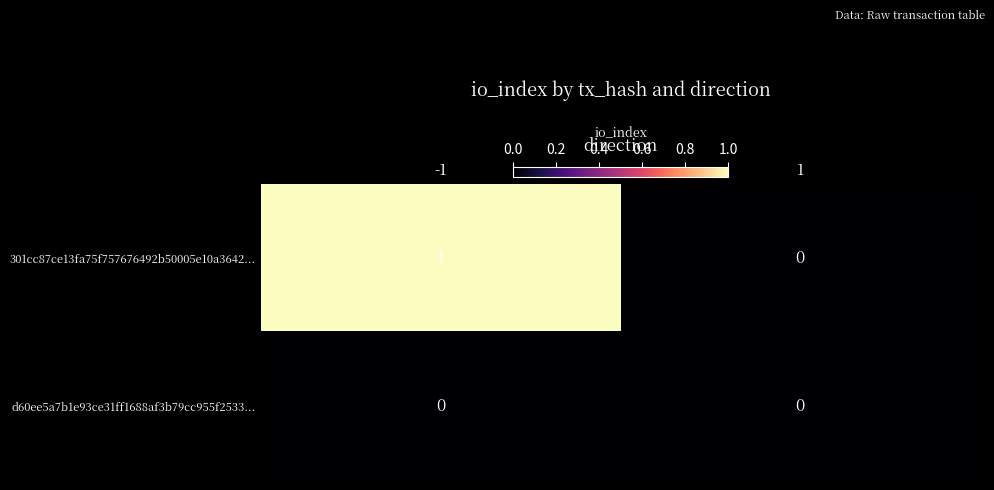

List the series in order of their overall mean, highest first.

301cc87ce13fa75f757676492b50005e10a3642..., d60ee5a7b1e93ce31ff1688af3b79cc955f2533...